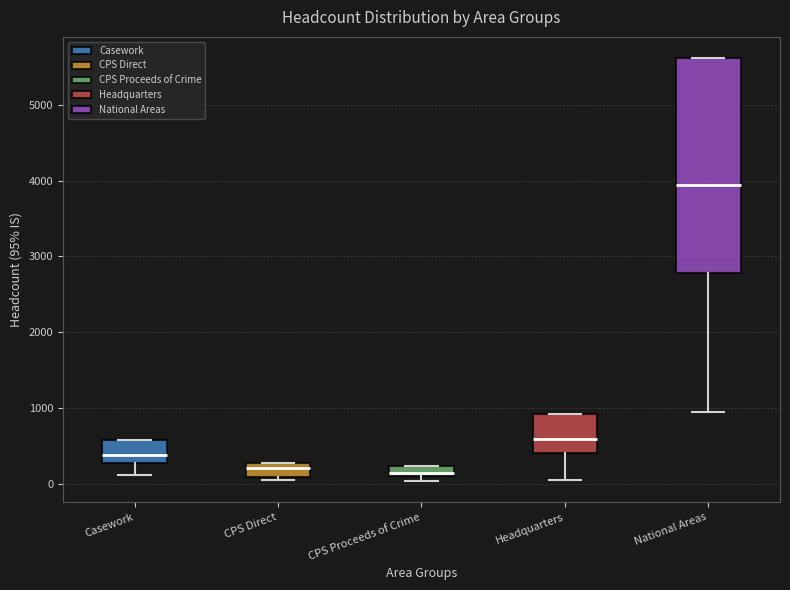

Where is the lower edge of the box for Headquarters on the y-axis? The values are not printed on the chart, so give them approximately, as read against the axis.

400